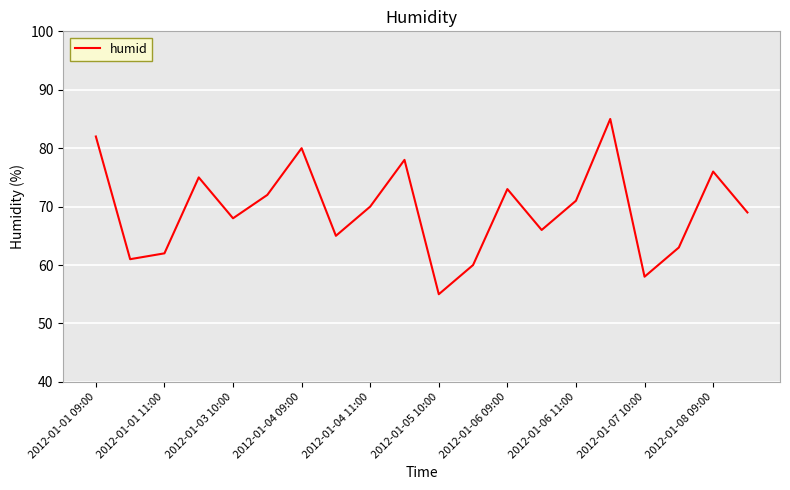

What is the sum of all values?

1389